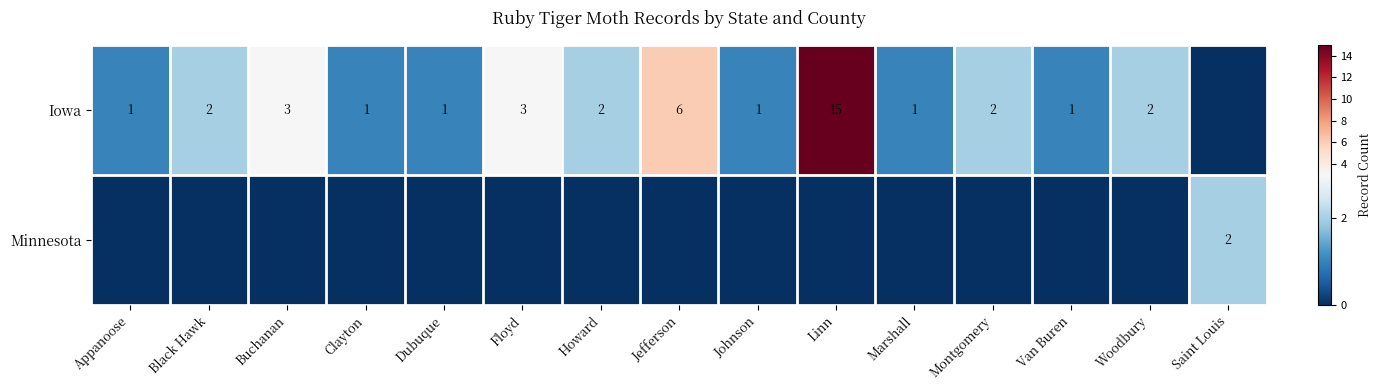

Is it true that Iowa equals 3 at Buchanan?

True